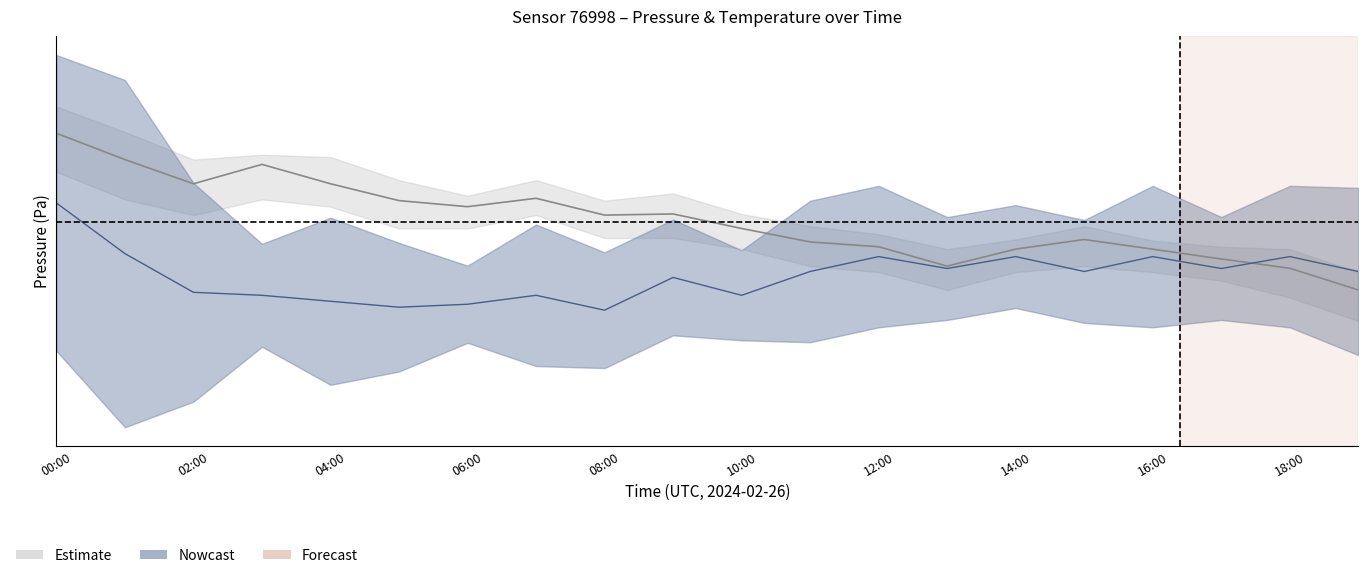

Read the temperature_upper value at 08:00.

3.1